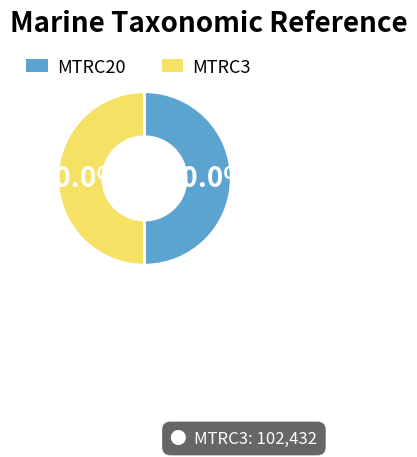

How many slices are in this pie chart?

2